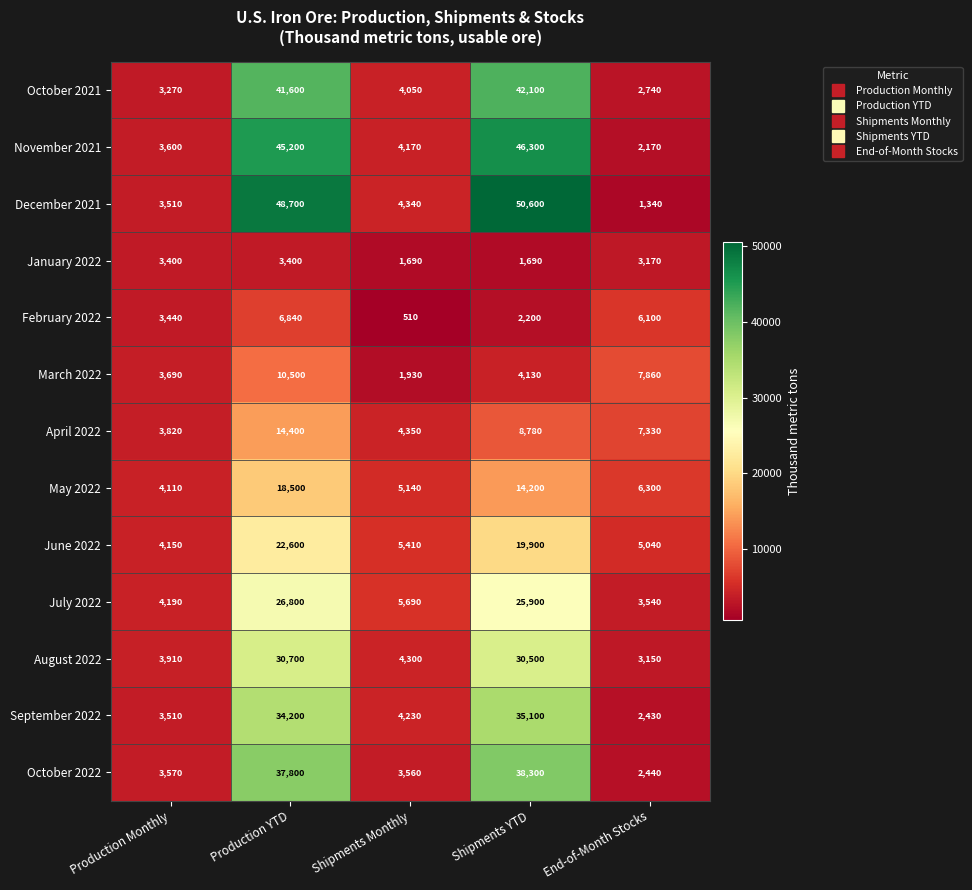

Which series has the largest total across all categories?

December 2021